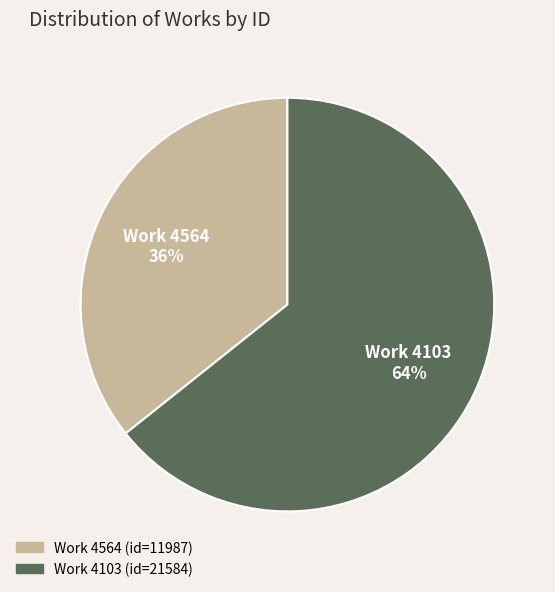

To the nearest percent, what is the average slice percentage?

50%